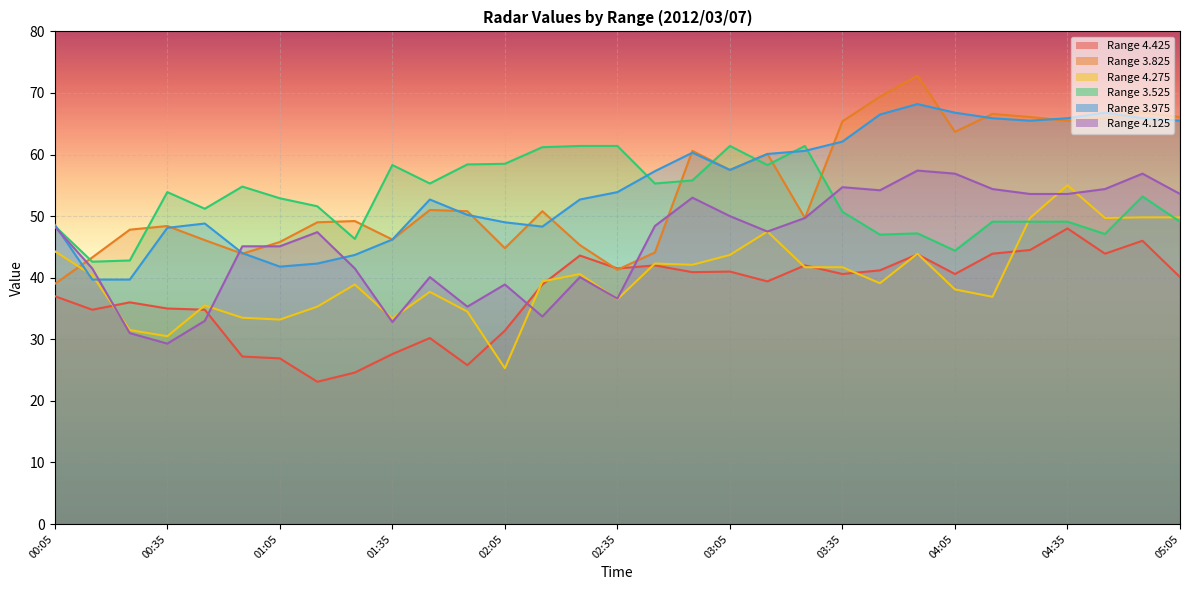

Where is the first local maximum for 3.825?

00:35